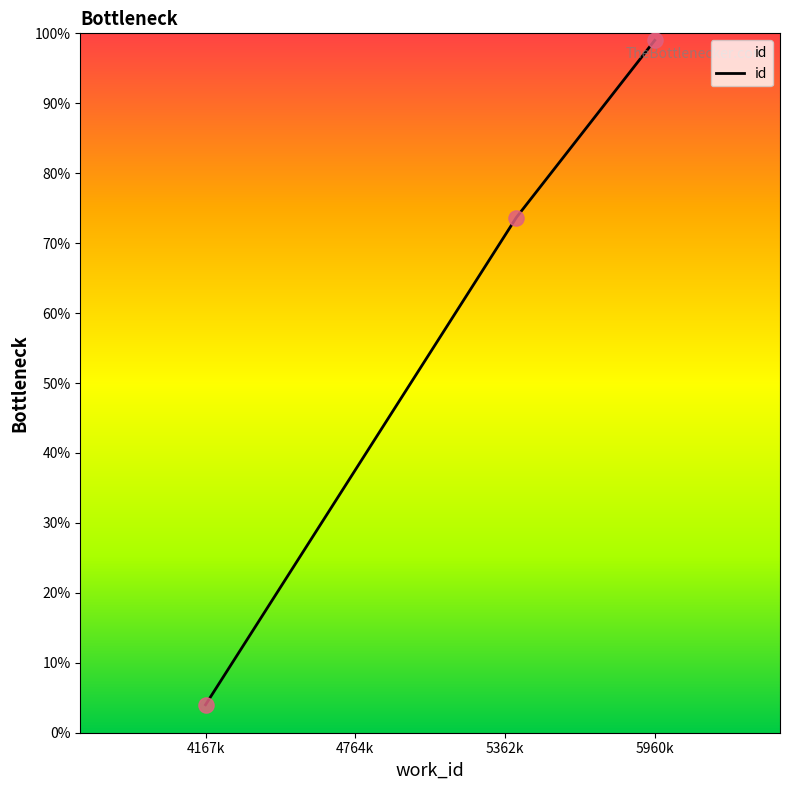

What is the maximum value for id?

99.0